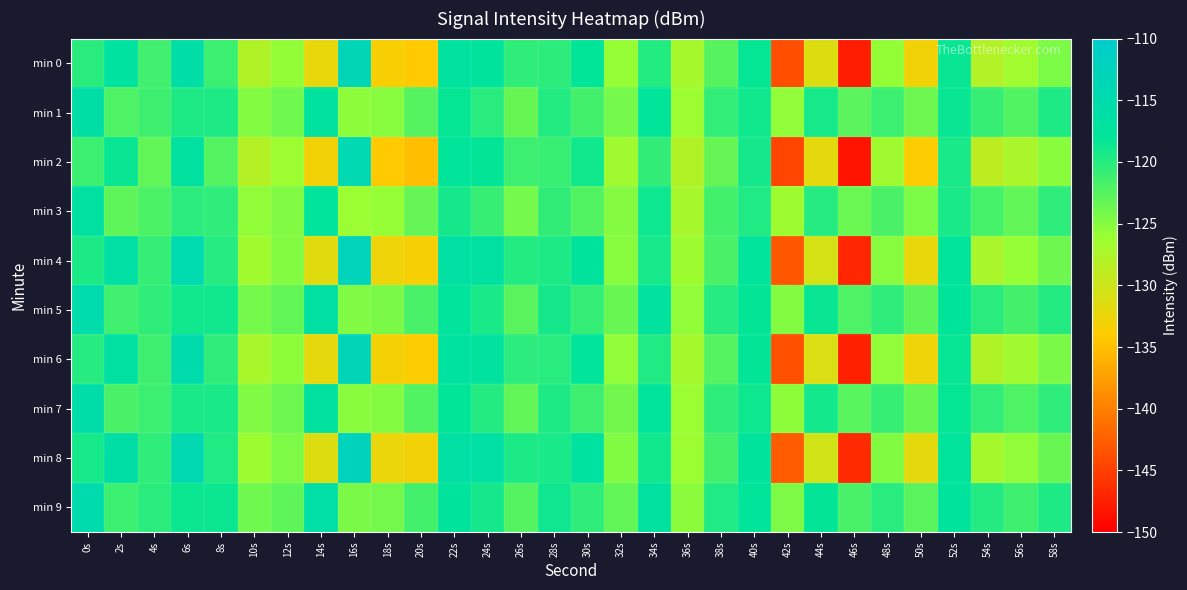

Reading left to right, extract all data points from this chart.

min 0: 0s=-120.2	2s=-117.0	4s=-121.4	6s=-115.7	8s=-121.1	10s=-127.8	12s=-125.7	14s=-132.2	16s=-113.4	18s=-133.4	20s=-134.0	22s=-117.1	24s=-117.3	26s=-120.5	28s=-120.3	30s=-118.1	32s=-125.8	34s=-119.8	36s=-127.0	38s=-122.6	40s=-118.3	42s=-143.8	44s=-131.2	46s=-147.6	48s=-125.8	50s=-132.9	52s=-118.5	54s=-128.0	56s=-126.6	58s=-124.5
min 1: 0s=-116.0	2s=-122.1	4s=-121.3	6s=-119.6	8s=-119.6	10s=-124.9	12s=-123.9	14s=-117.1	16s=-125.4	18s=-125.1	20s=-122.5	22s=-118.3	24s=-120.1	26s=-123.4	28s=-119.8	30s=-121.5	32s=-124.2	34s=-117.9	36s=-126.3	38s=-120.7	40s=-118.9	42s=-125.6	44s=-119.2	46s=-122.8	48s=-121.1	50s=-123.7	52s=-118.5	54s=-120.9	56s=-122.3	58s=-119.6
min 2: 0s=-121.1	2s=-118.5	4s=-123.2	6s=-116.8	8s=-122.4	10s=-128.1	12s=-126.3	14s=-133.0	16s=-114.2	18s=-134.1	20s=-135.0	22s=-118.0	24s=-118.2	26s=-121.2	28s=-121.0	30s=-118.9	32s=-126.5	34s=-120.6	36s=-127.8	38s=-123.3	40s=-119.1	42s=-144.5	44s=-132.0	46s=-148.3	48s=-126.5	50s=-133.7	52s=-119.3	54s=-128.7	56s=-127.4	58s=-125.2
min 3: 0s=-116.7	2s=-122.9	4s=-122.0	6s=-120.3	8s=-120.4	10s=-125.6	12s=-124.7	14s=-117.9	16s=-126.1	18s=-125.9	20s=-123.3	22s=-119.1	24s=-120.9	26s=-124.2	28s=-120.6	30s=-122.3	32s=-125.0	34s=-118.7	36s=-127.1	38s=-121.5	40s=-119.7	42s=-126.4	44s=-120.0	46s=-123.6	48s=-121.9	50s=-124.5	52s=-119.3	54s=-121.7	56s=-123.1	58s=-120.4
min 4: 0s=-119.5	2s=-116.2	4s=-120.8	6s=-114.5	8s=-120.0	10s=-126.7	12s=-124.9	14s=-131.5	16s=-112.8	18s=-132.7	20s=-133.3	22s=-116.5	24s=-116.7	26s=-119.8	28s=-119.6	30s=-117.4	32s=-125.1	34s=-119.2	36s=-126.4	38s=-121.9	40s=-117.7	42s=-143.1	44s=-130.6	46s=-146.9	48s=-125.1	50s=-132.2	52s=-117.9	54s=-127.3	56s=-125.9	58s=-123.8
min 5: 0s=-115.2	2s=-121.4	4s=-120.5	6s=-118.9	8s=-118.9	10s=-124.2	12s=-123.2	14s=-116.4	16s=-124.7	18s=-124.4	20s=-121.8	22s=-117.6	24s=-119.4	26s=-122.7	28s=-119.1	30s=-120.8	32s=-123.5	34s=-117.2	36s=-125.6	38s=-120.0	40s=-118.2	42s=-124.9	44s=-118.5	46s=-122.1	48s=-120.4	50s=-123.0	52s=-117.8	54s=-120.2	56s=-121.6	58s=-119.9
min 6: 0s=-120.0	2s=-116.7	4s=-121.3	6s=-115.0	8s=-120.5	10s=-127.2	12s=-125.4	14s=-132.0	16s=-113.3	18s=-133.1	20s=-133.7	22s=-117.0	24s=-117.2	26s=-120.3	28s=-120.1	30s=-117.9	32s=-125.6	34s=-119.7	36s=-126.9	38s=-122.4	40s=-118.2	42s=-143.6	44s=-131.1	46s=-147.4	48s=-125.6	50s=-132.7	52s=-118.4	54s=-127.8	56s=-126.5	58s=-124.4
min 7: 0s=-115.7	2s=-121.9	4s=-121.1	6s=-119.4	8s=-119.4	10s=-124.7	12s=-123.7	14s=-116.9	16s=-125.2	18s=-124.9	20s=-122.3	22s=-118.1	24s=-119.9	26s=-123.2	28s=-119.6	30s=-121.3	32s=-124.0	34s=-117.7	36s=-126.1	38s=-120.5	40s=-118.7	42s=-125.4	44s=-119.0	46s=-122.6	48s=-120.9	50s=-123.5	52s=-118.3	54s=-120.7	56s=-122.1	58s=-120.4
min 8: 0s=-119.2	2s=-115.9	4s=-120.5	6s=-114.2	8s=-119.7	10s=-126.4	12s=-124.6	14s=-131.2	16s=-112.5	18s=-132.4	20s=-133.0	22s=-116.2	24s=-116.4	26s=-119.5	28s=-119.3	30s=-117.1	32s=-124.8	34s=-118.9	36s=-126.1	38s=-121.6	40s=-117.4	42s=-142.8	44s=-130.3	46s=-146.6	48s=-124.8	50s=-131.9	52s=-117.6	54s=-127.0	56s=-125.6	58s=-123.5
min 9: 0s=-114.9	2s=-121.1	4s=-120.2	6s=-118.6	8s=-118.6	10s=-123.9	12s=-122.9	14s=-116.1	16s=-124.4	18s=-124.1	20s=-121.5	22s=-117.3	24s=-119.1	26s=-122.4	28s=-118.8	30s=-120.5	32s=-123.2	34s=-116.9	36s=-125.3	38s=-119.7	40s=-117.9	42s=-124.6	44s=-118.2	46s=-121.8	48s=-120.1	50s=-122.7	52s=-117.5	54s=-119.9	56s=-121.3	58s=-119.6